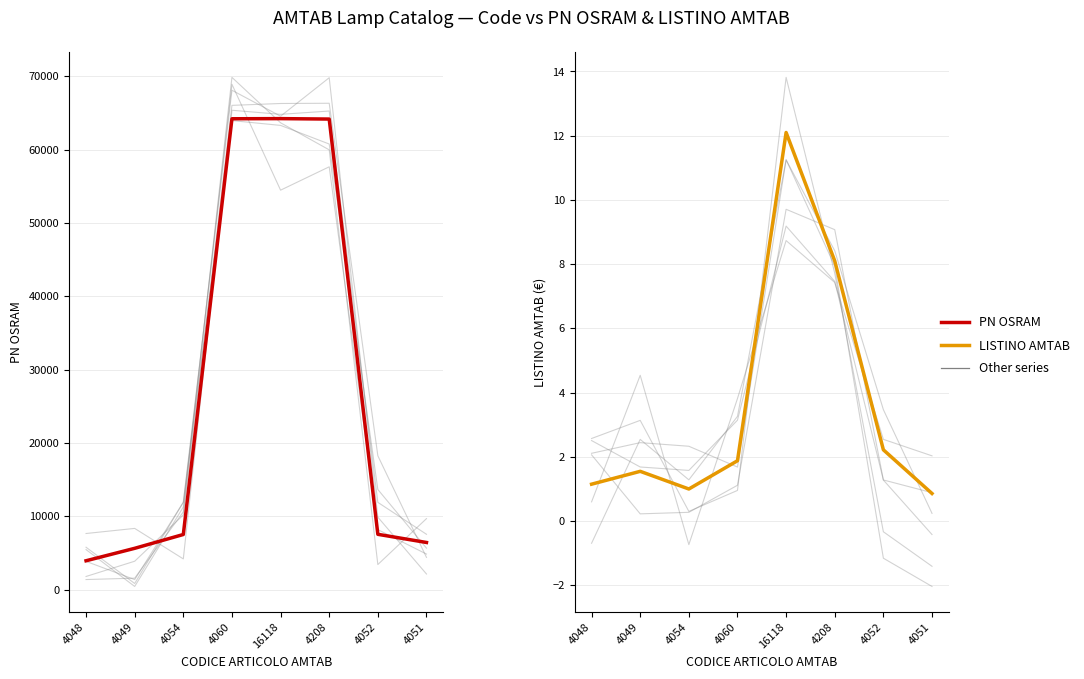

At which label is PN OSRAM closest to 34072?

4052